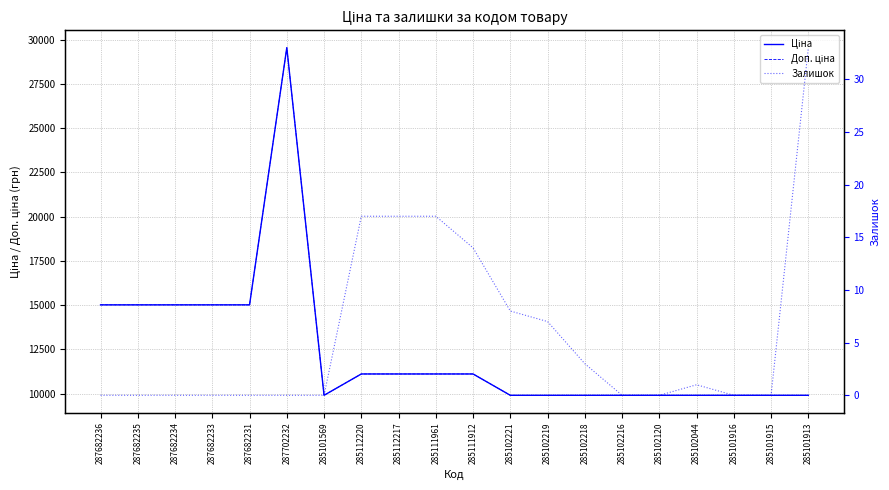

Reading left to right, extract all data points from this chart.

Ціна: 15019.2	15019.2	15019.2	15019.2	15019.2	29548.9	9908.5	11113.6	11113.6	11113.6	11113.6	9908.5	9908.5	9908.5	9908.5	9908.5	9908.5	9908.5	9908.5	9908.5
Доп. ціна: 15019.2	15019.2	15019.2	15019.2	15019.2	29548.9	9908.5	11113.6	11113.6	11113.6	11113.6	9908.5	9908.5	9908.5	9908.5	9908.5	9908.5	9908.5	9908.5	9908.5
Залишок: 0.0	0.0	0.0	0.0	0.0	0.0	0.0	17.0	17.0	17.0	14.0	8.0	7.0	3.0	0.0	0.0	1.0	0.0	0.0	33.0